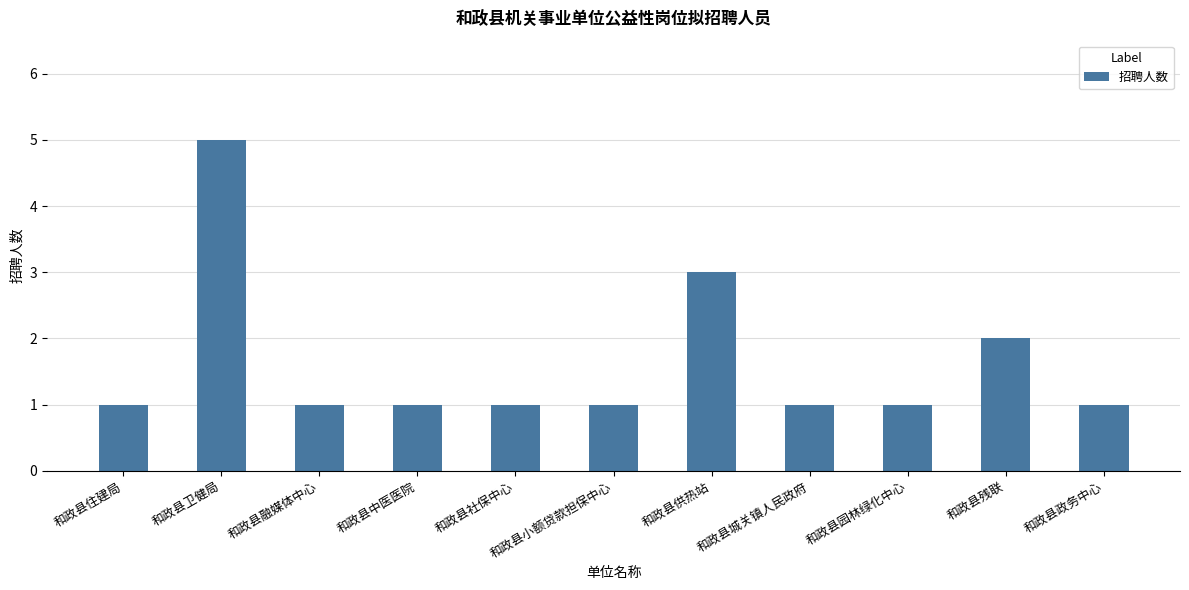

Does the chart contain any negative values?

No